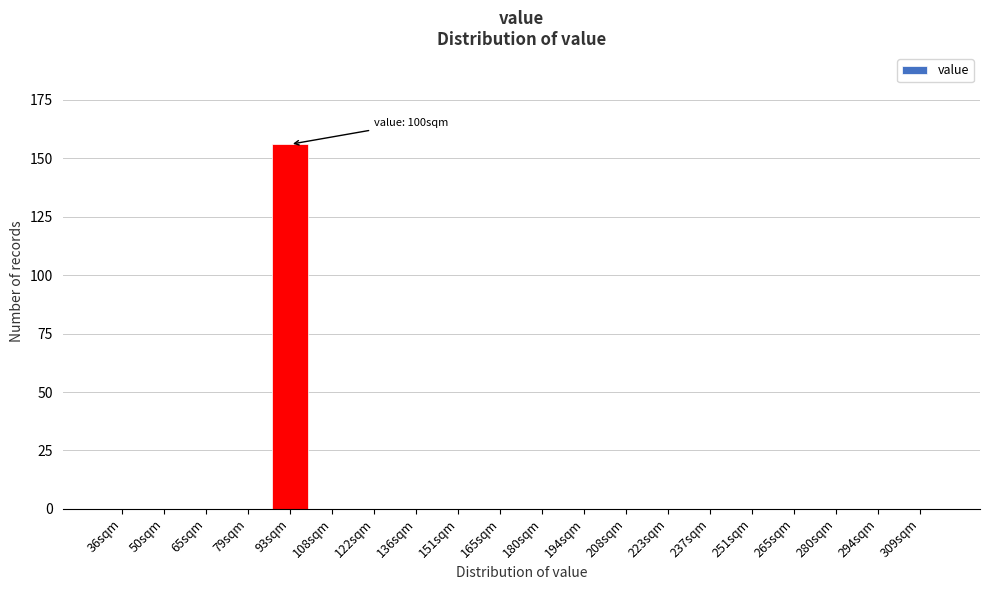

Reading right to left, list all the values displayed in this chart.

309sqm=0	294sqm=0	280sqm=0	265sqm=0	251sqm=0	237sqm=0	223sqm=0	208sqm=0	194sqm=0	180sqm=0	165sqm=0	151sqm=0	136sqm=0	122sqm=0	108sqm=0	93sqm=156	79sqm=0	65sqm=0	50sqm=0	36sqm=0